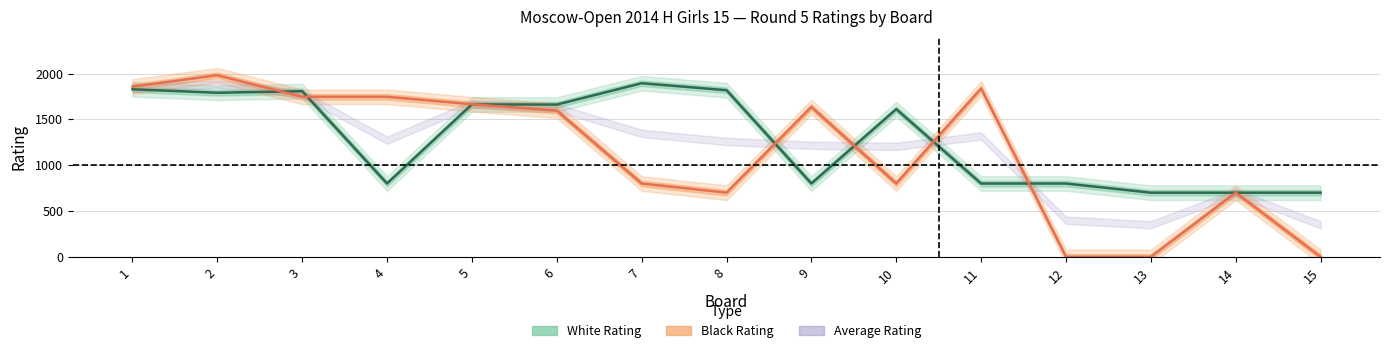

At which label does White Rating reach its minimum?

13